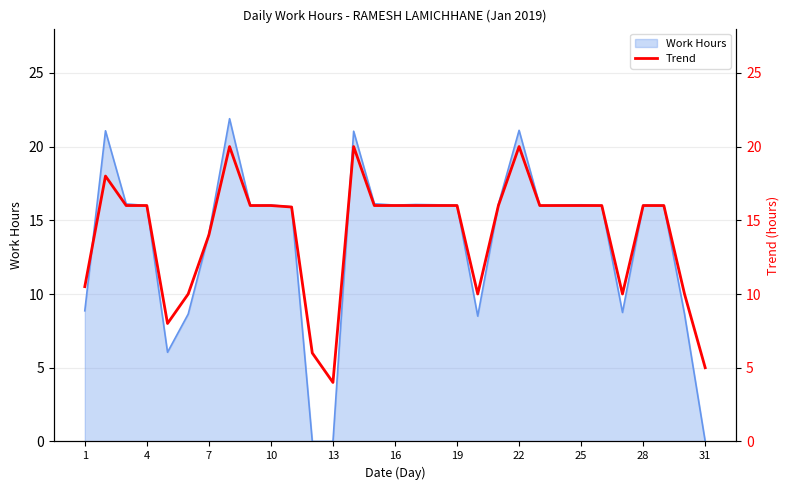

Is it true that Work Hours equals -12.6 at 13?

False